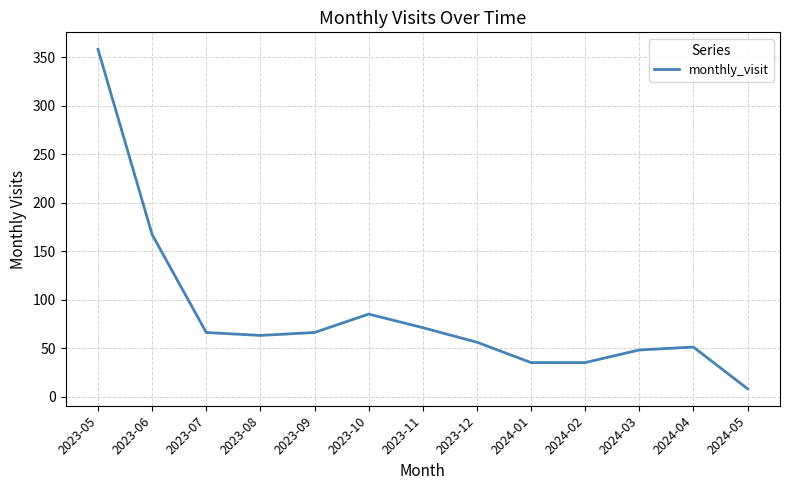

Approximately how many times larger is the value at 2024-02 compared to 2023-12?

0.6